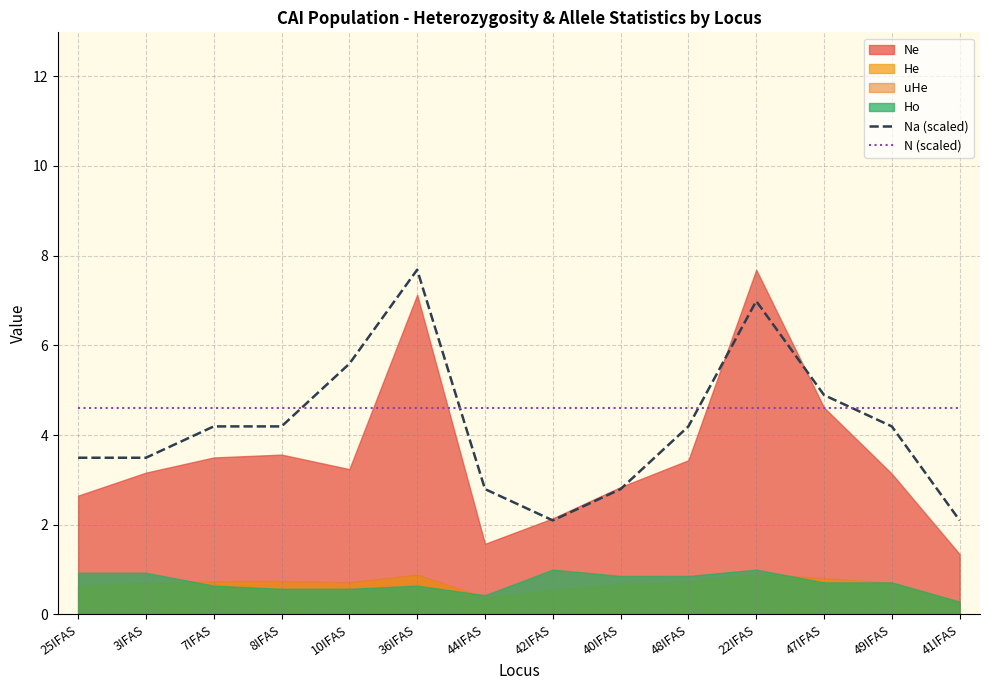

Between 42IFAS and 48IFAS, which is larger?

48IFAS